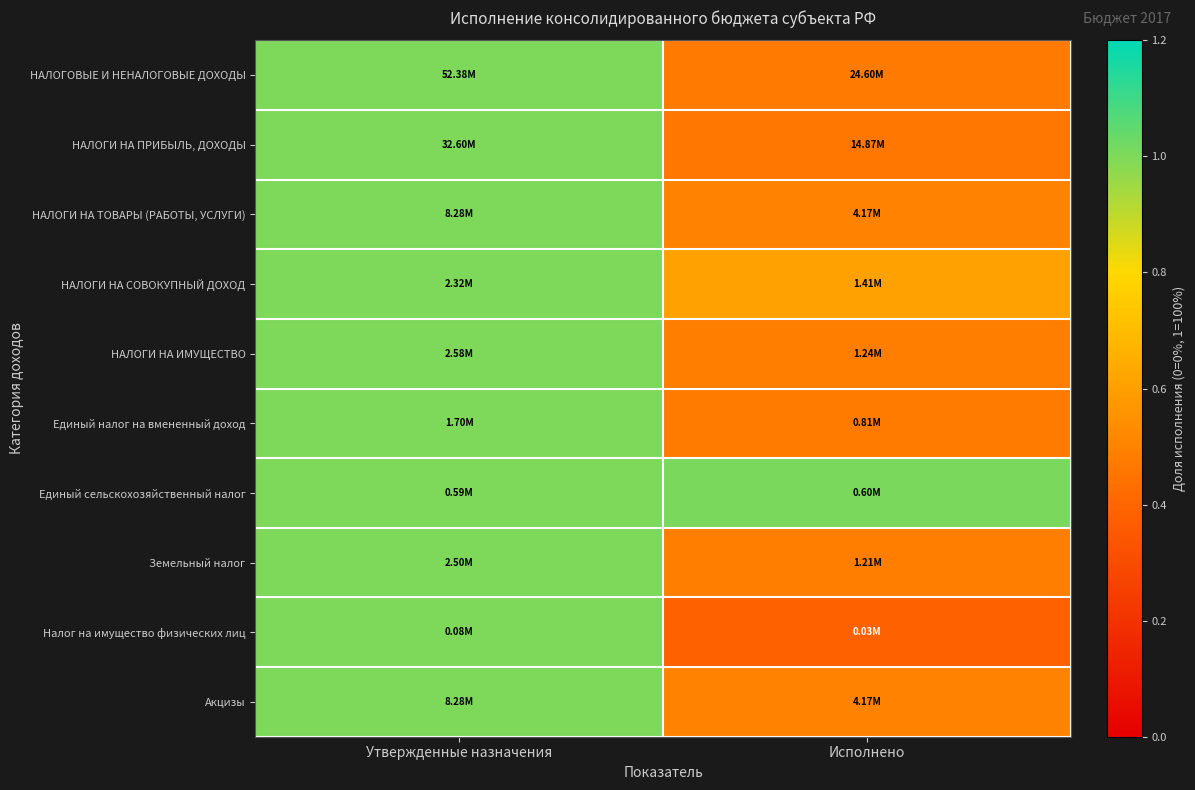

What is the difference between the highest and lowest values at Исполнено?

0.6